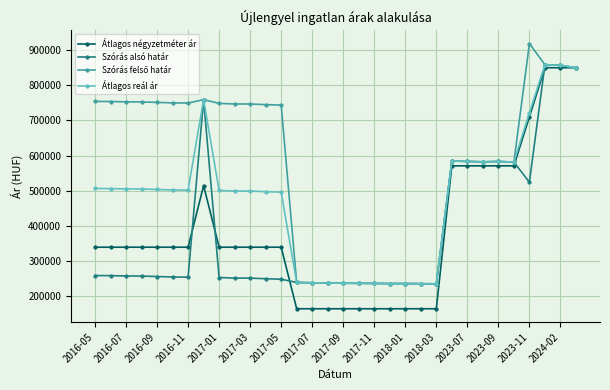

Which series has the widest spread of values?

Átlagos négyzetméter ár